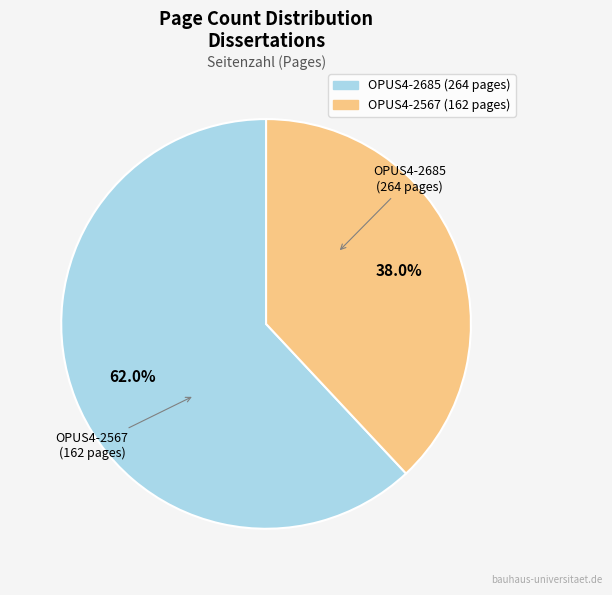

What percentage is NOT represented by OPUS4-2567?

62.0%